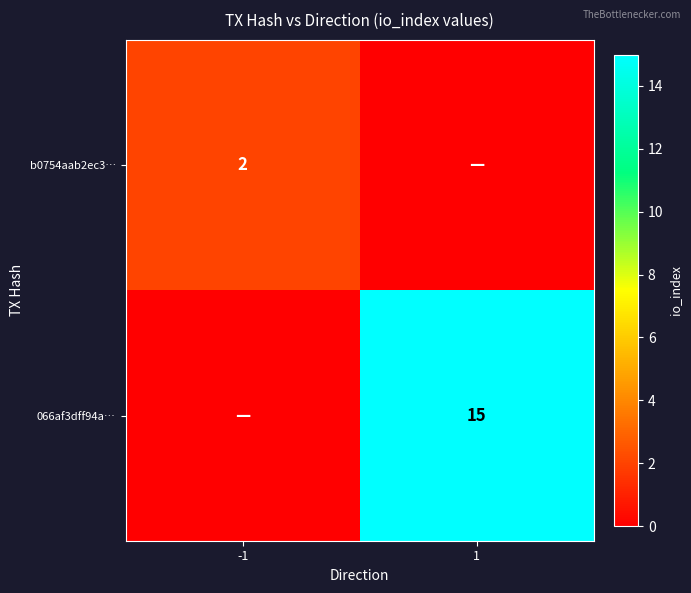

The 066af3dff94a… series shows 15 at 1. True or false?

True